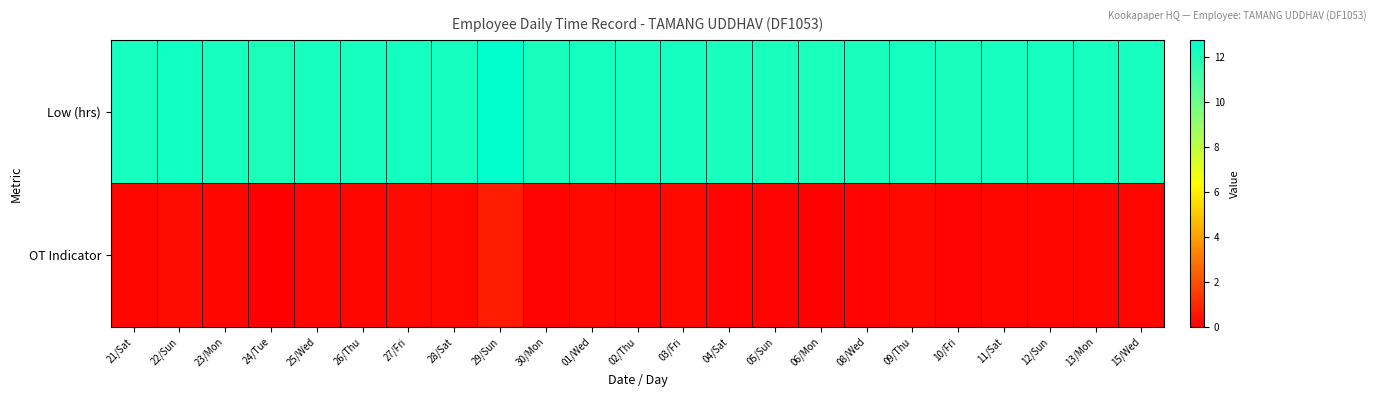

Reading left to right, extract all data points from this chart.

Low (hrs): 21/Sat=12.2	22/Sun=12.3	23/Mon=12.2	24/Tue=12.0	25/Wed=12.2	26/Thu=12.2	27/Fri=12.3	28/Sat=12.2	29/Sun=12.8	30/Mon=12.1	01/Wed=12.2	02/Thu=12.2	03/Fri=12.2	04/Sat=12.1	05/Sun=12.1	06/Mon=12.1	08/Wed=12.2	09/Thu=12.2	10/Fri=12.1	11/Sat=12.2	12/Sun=12.2	13/Mon=12.2	15/Wed=12.2
OT Indicator: 21/Sat=0.2	22/Sun=0.3	23/Mon=0.2	24/Tue=0.0	25/Wed=0.2	26/Thu=0.2	27/Fri=0.2	28/Sat=0.2	29/Sun=0.7	30/Mon=0.1	01/Wed=0.2	02/Thu=0.2	03/Fri=0.2	04/Sat=0.1	05/Sun=0.1	06/Mon=0.1	08/Wed=0.1	09/Thu=0.2	10/Fri=0.1	11/Sat=0.2	12/Sun=0.2	13/Mon=0.2	15/Wed=0.2